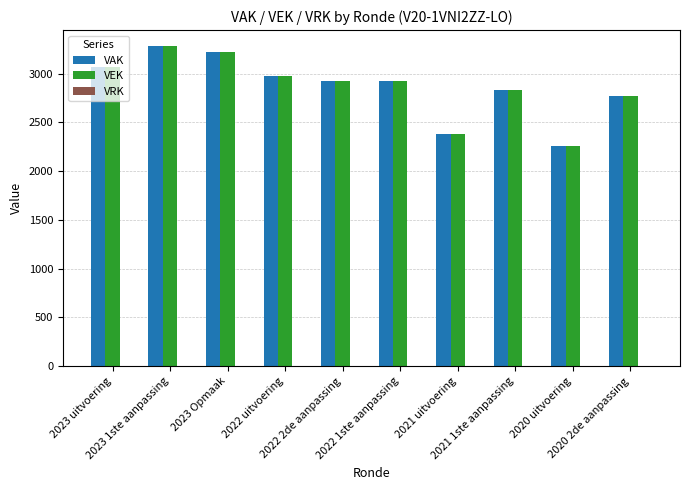

How many groups of bars are there?

10